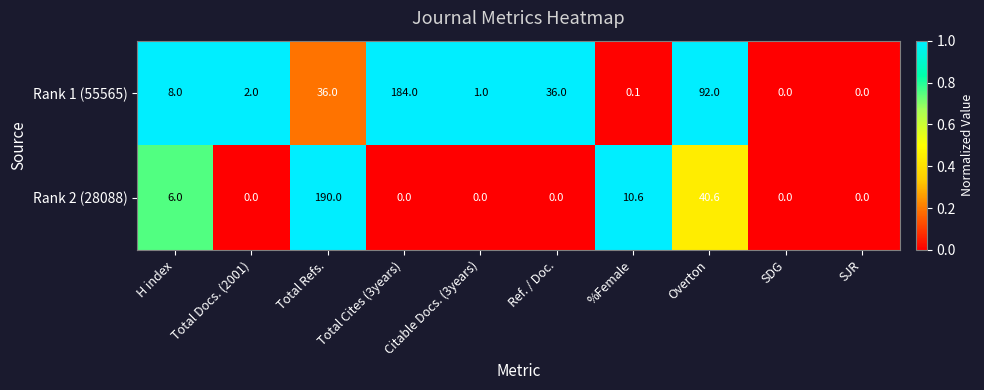

Rank the series at Citable Docs. (3years) from highest to lowest value.

Rank 1 (55565), Rank 2 (28088)